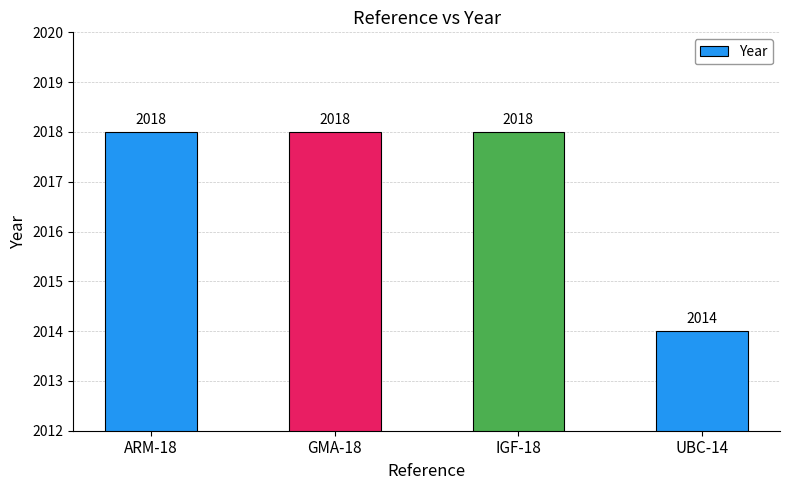

What value does the data have at UBC-14?

2014